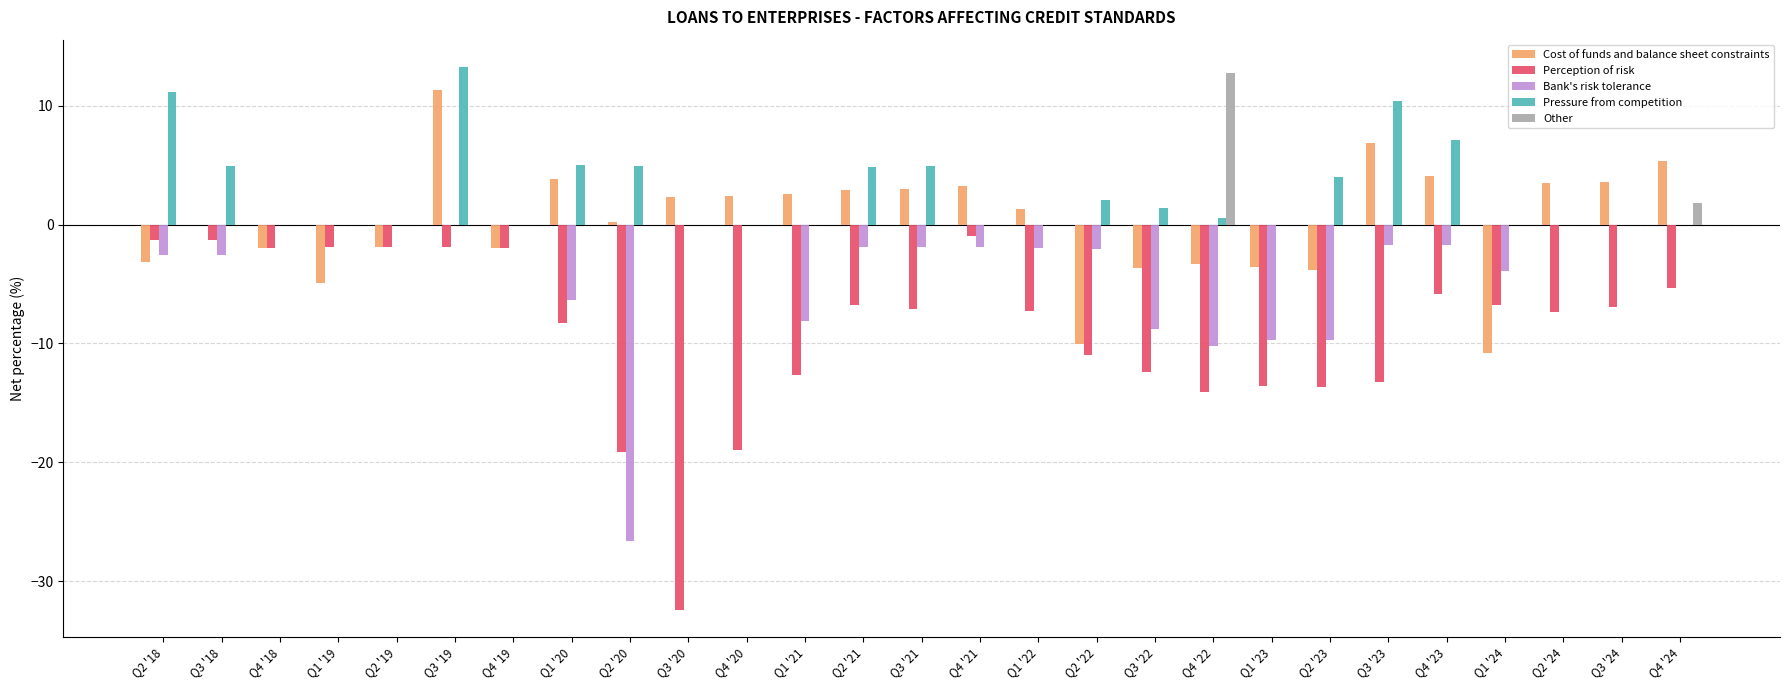

Which series has the largest range (max minus min)?

Perception of risk